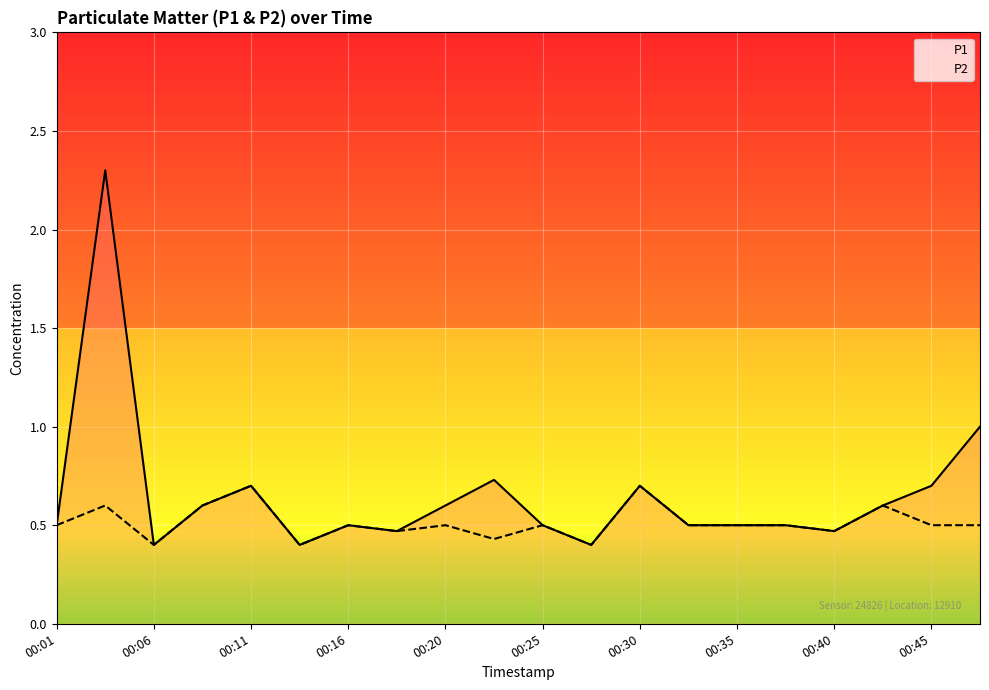

Rank the series by their maximum value, from highest to lowest.

P1, P2